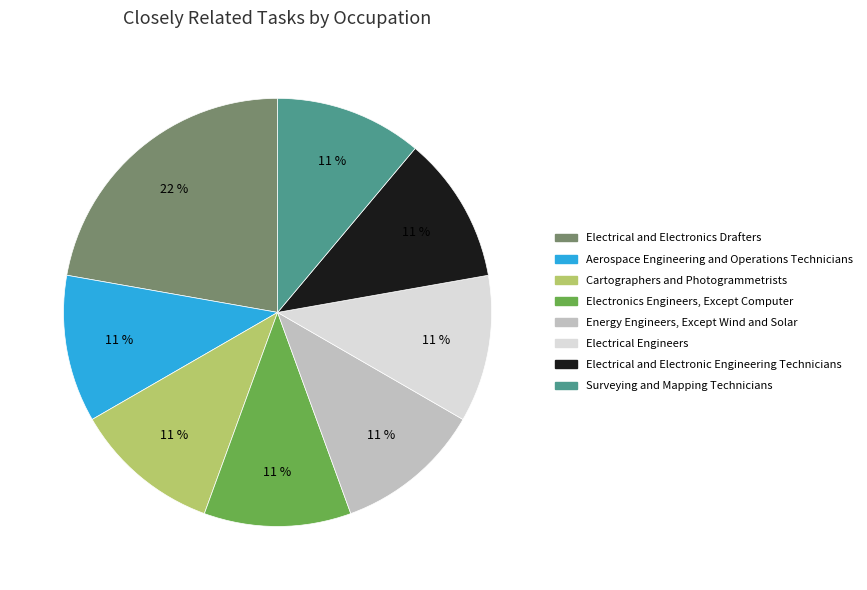

To the nearest percent, what is the combined percentage of Surveying and Mapping Technicians and Electrical and Electronics Drafters?

33%